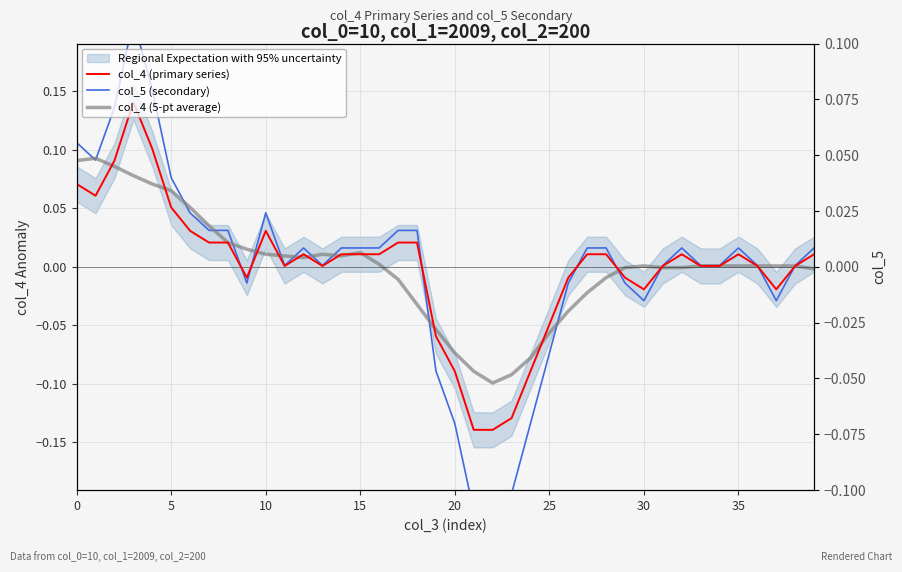

List the series in order of their peak value, lowest first.

col_4 (5-pt average), col_4 (primary series), col_5 (secondary)